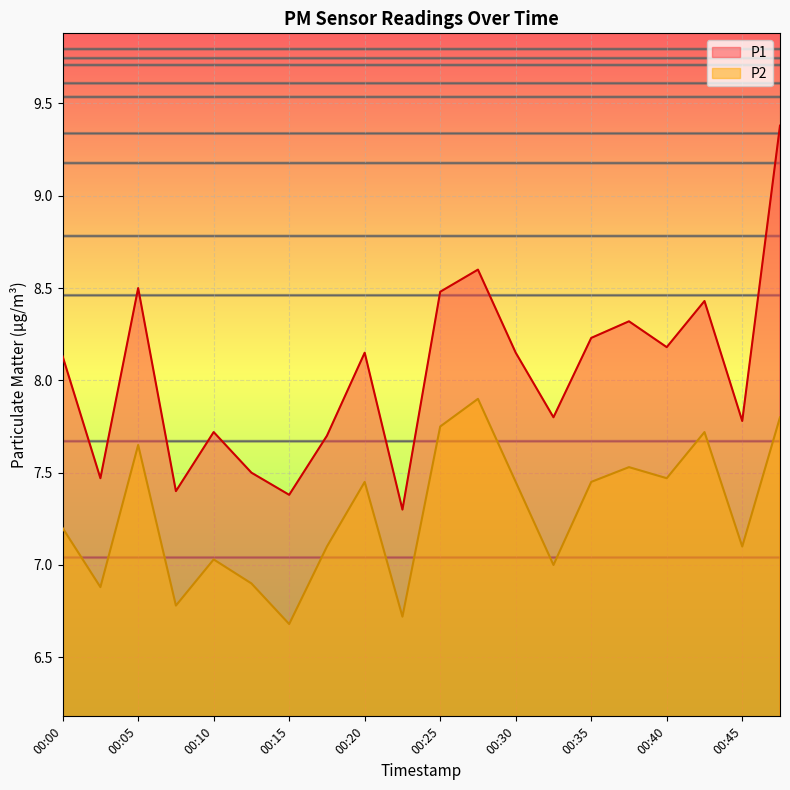

What is the total value across all series at 00:23?

14.0